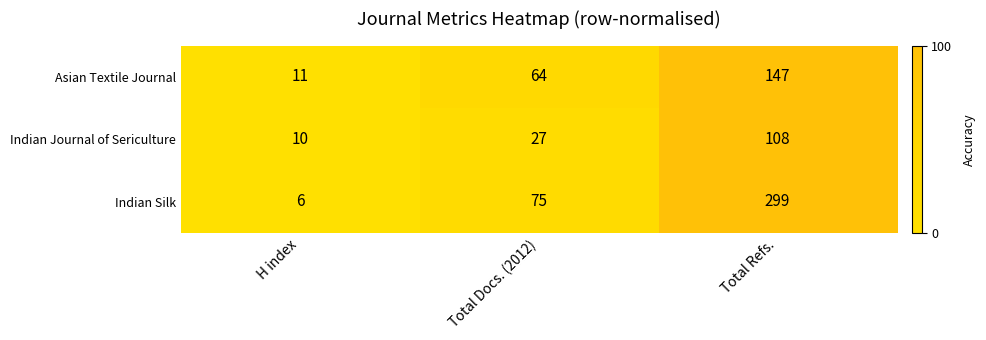

How many series are shown in this chart?

3